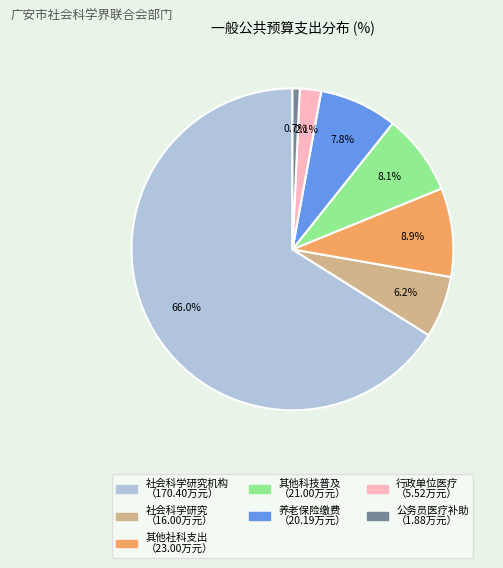

Is there any slice that represents more than half of the pie?

Yes